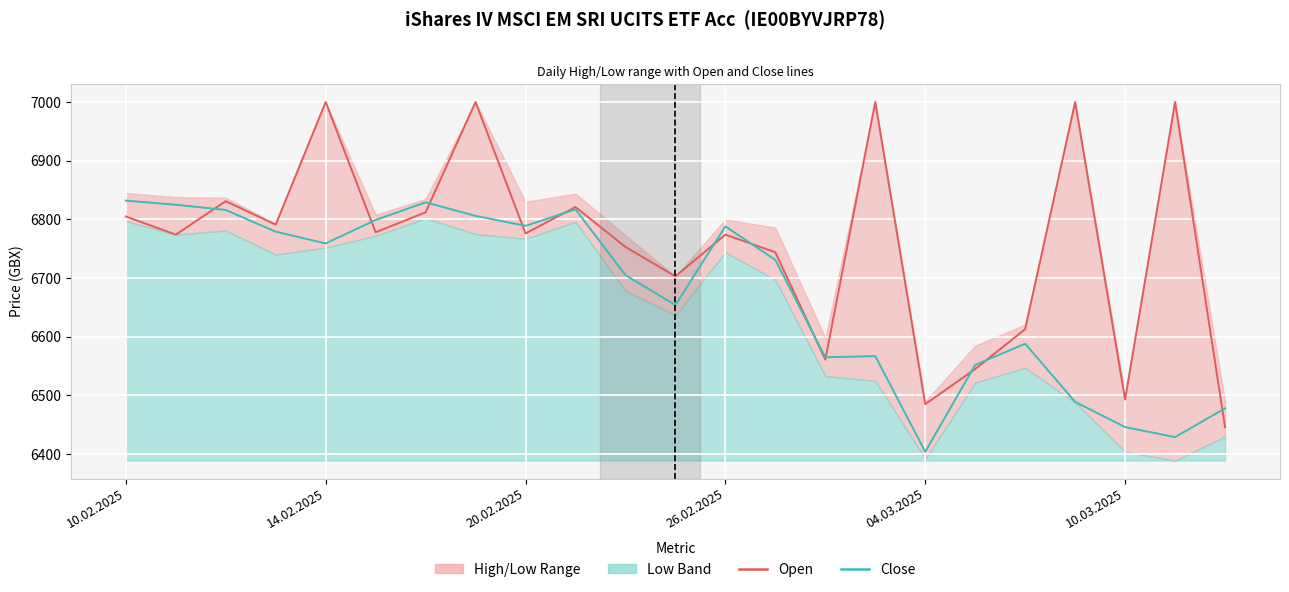

What is the spread (max minus min) of values at 22?

32